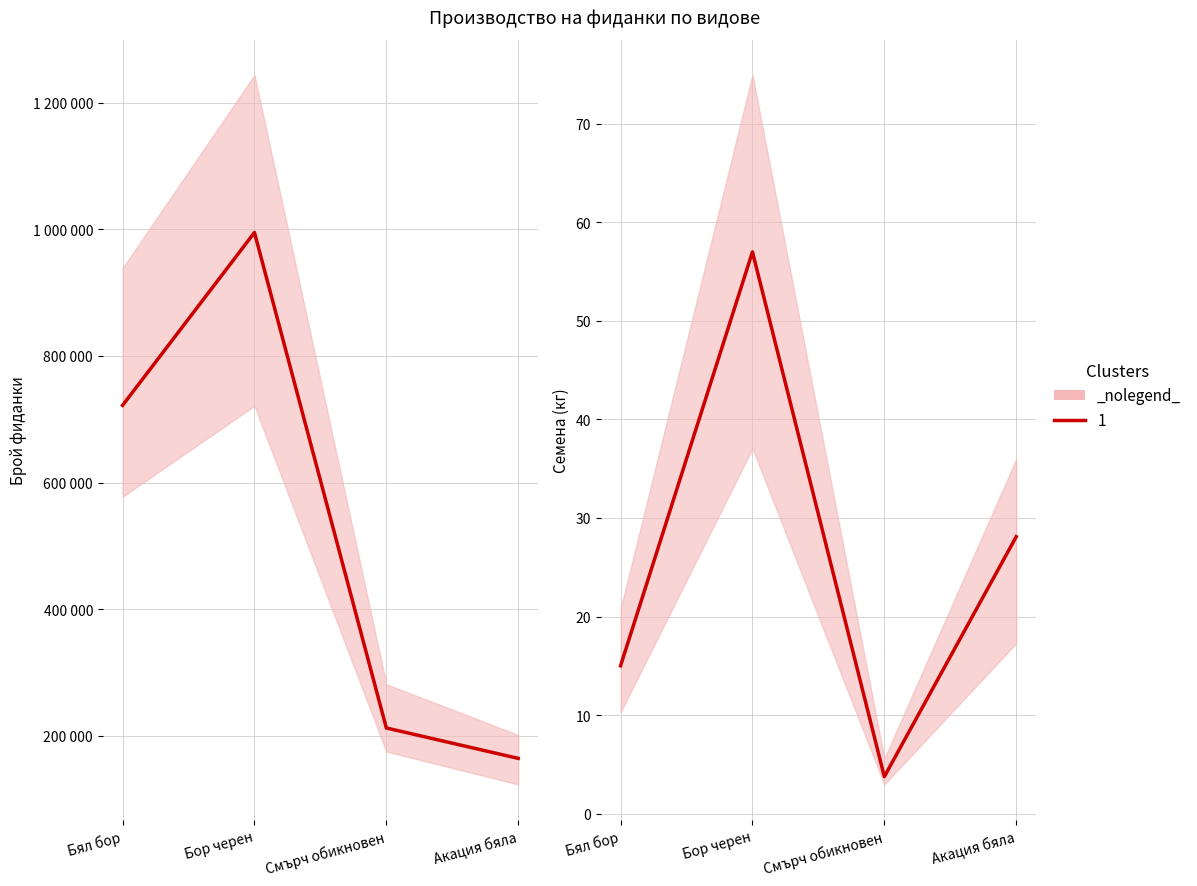

True or false: the data shows 74.4 at Бор черен.

False